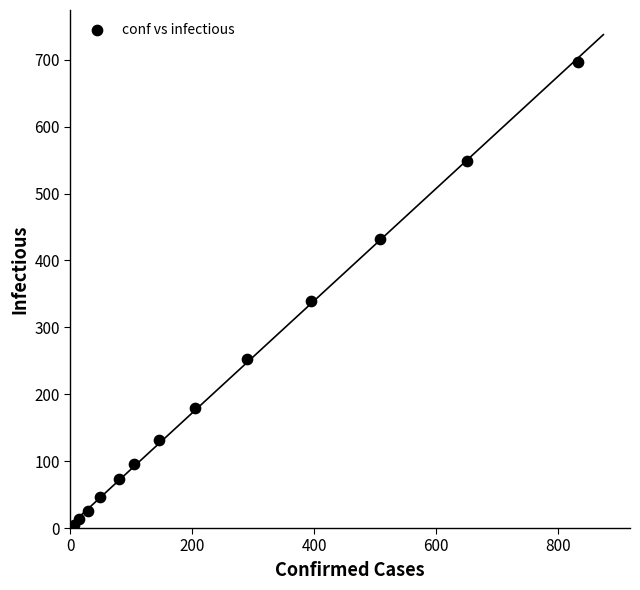

What Y value in the scatter plot is closest to 349?

340